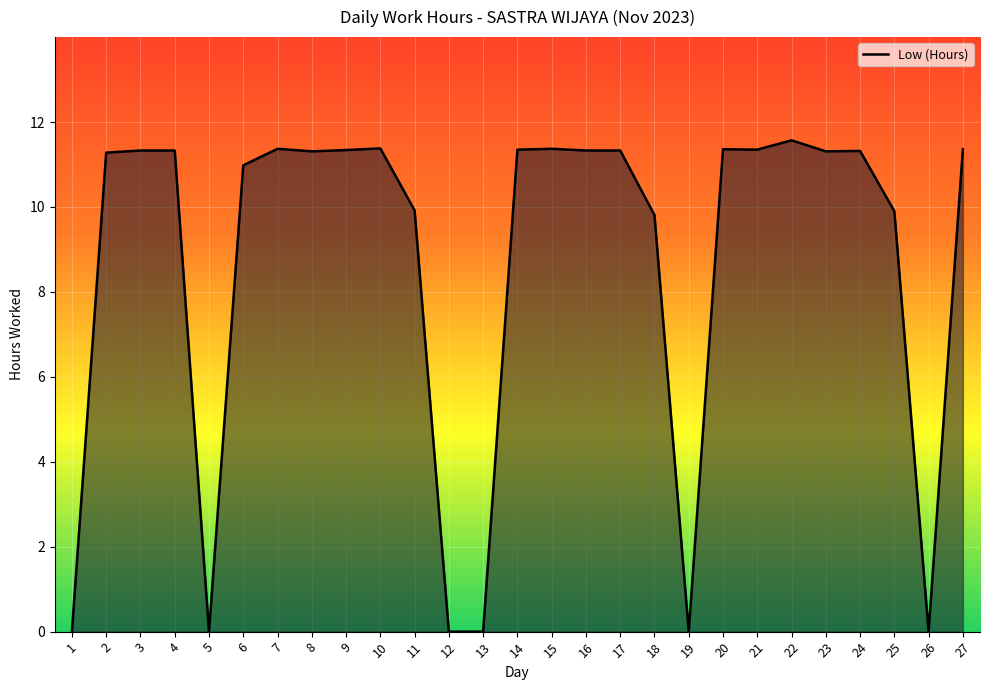

Does the chart display data point markers on the line(s)?

No